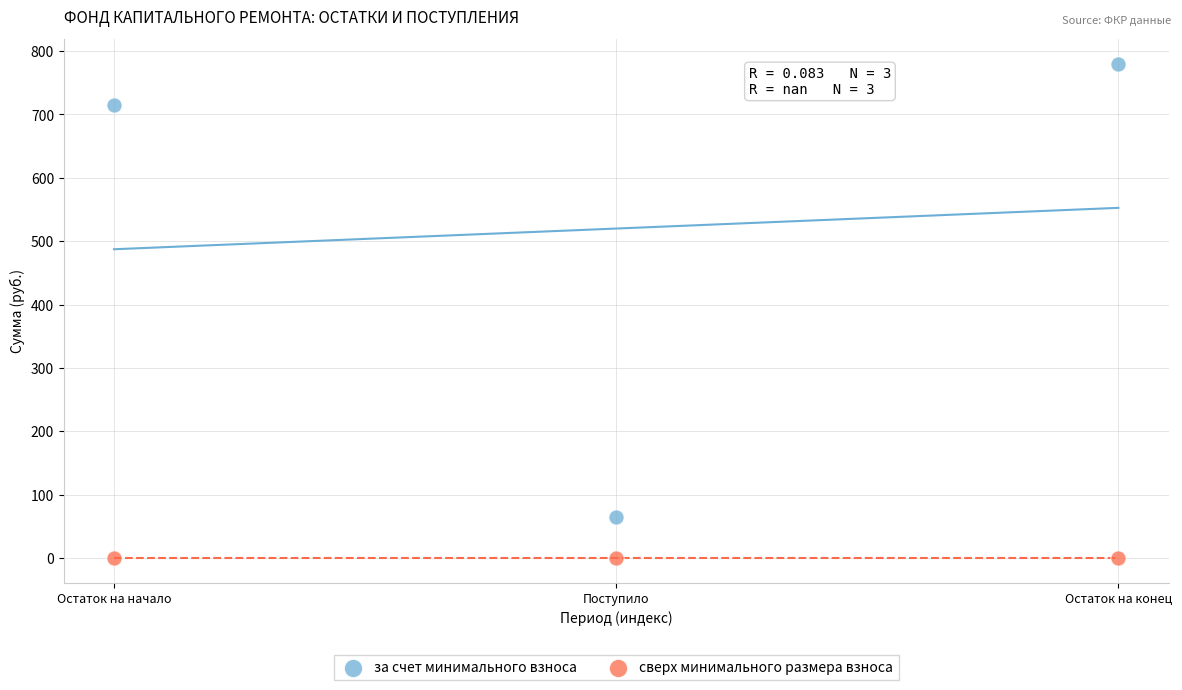

Which series reaches the minimum Y coordinate?

сверх минимального размера взноса